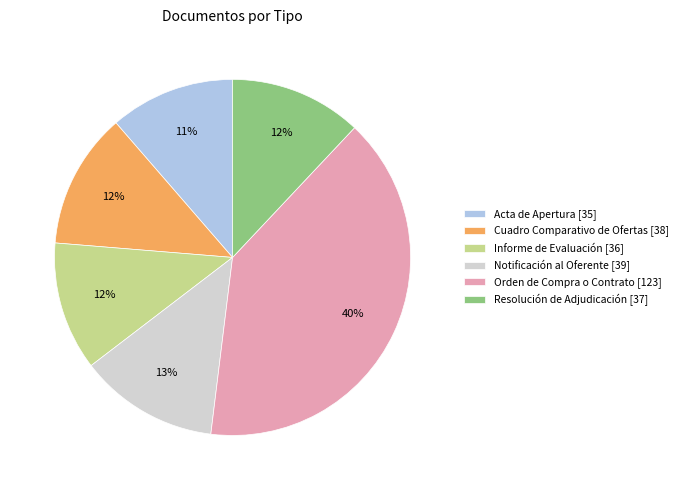

To the nearest percent, what is the average slice percentage?

17%